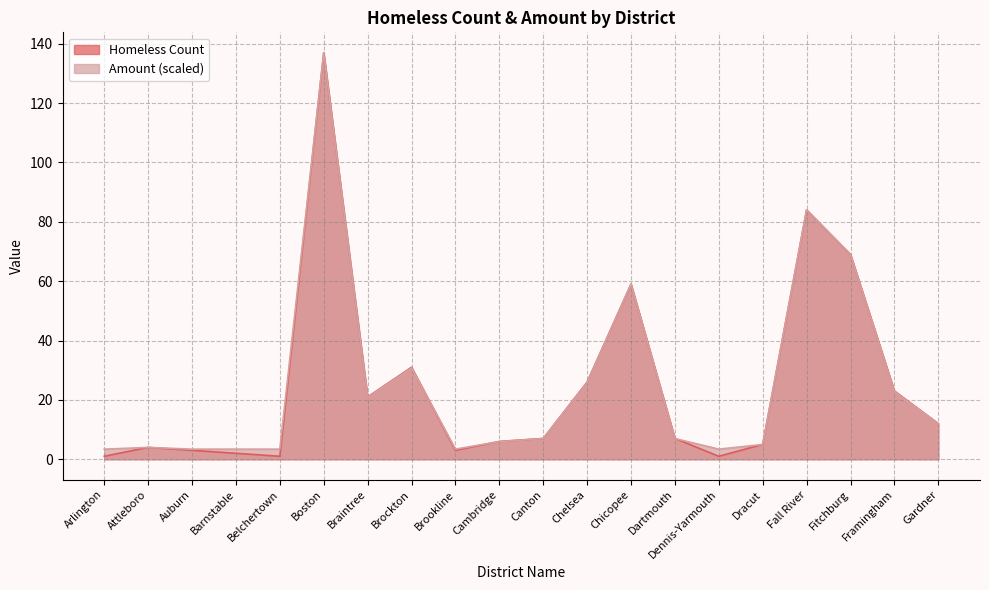

How many data points in Amount are above 6?

11